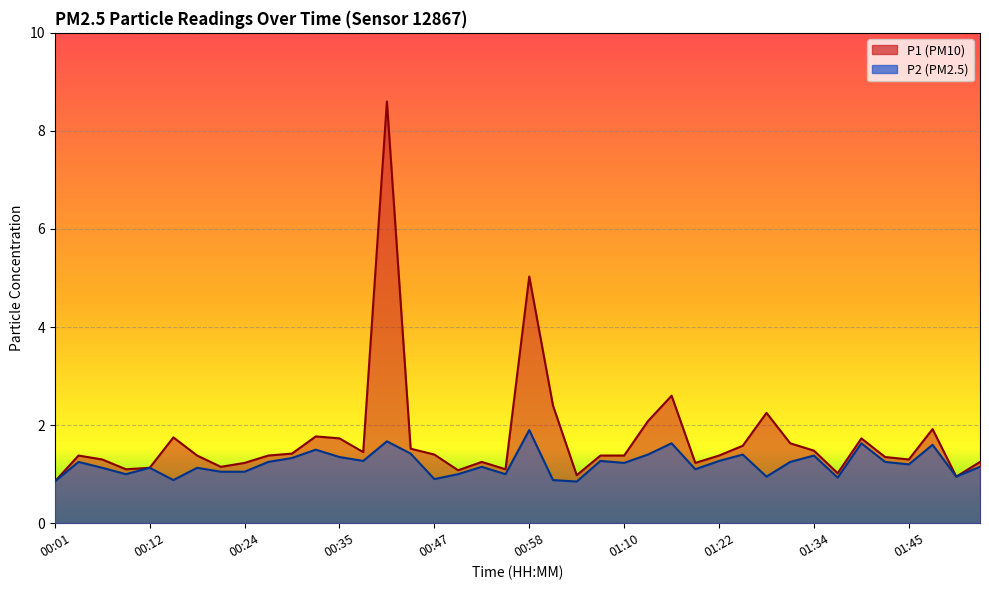

How many interior local valleys does the P2 series have?

12